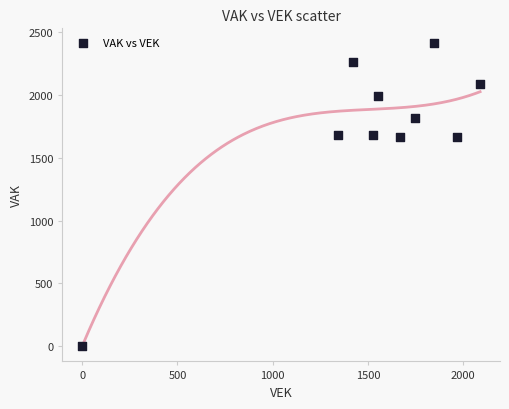

What is the range of Y values (max minus min)?

2410